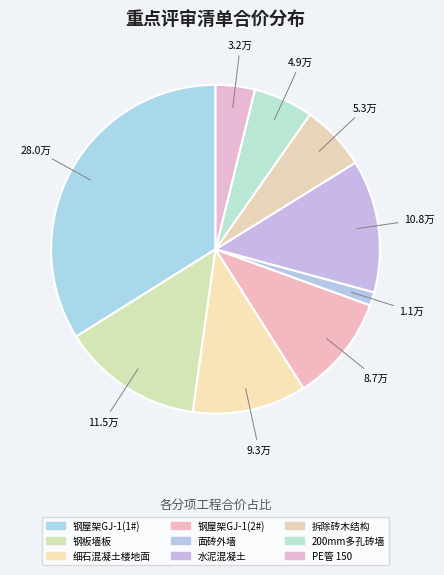

How many segments does this pie chart have?

9